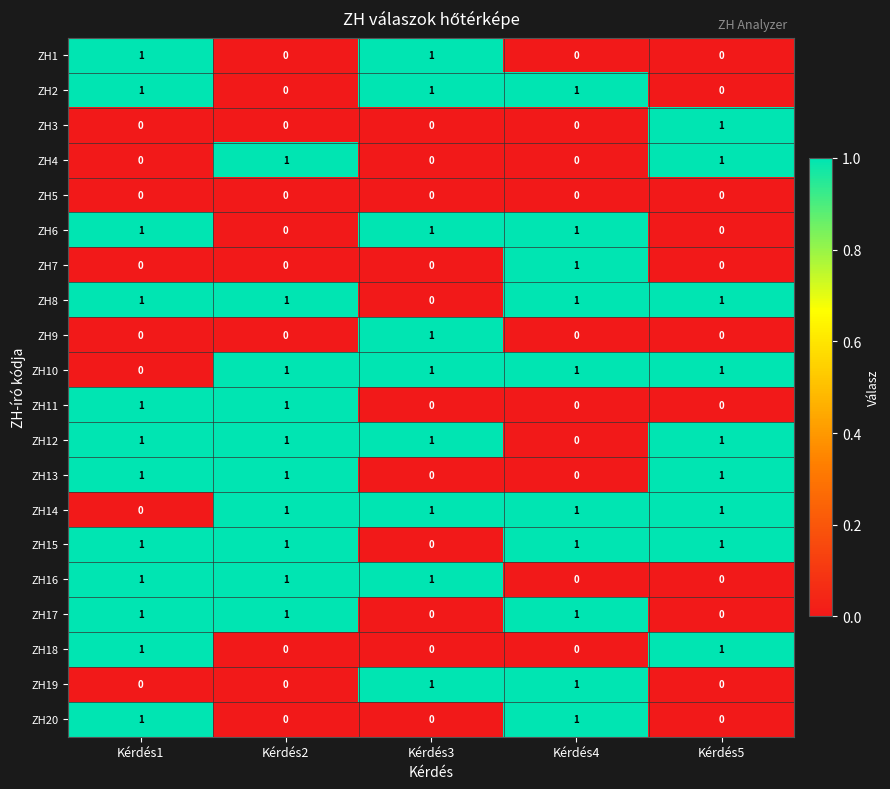

What is the total value across all series at Kérdés3?

9